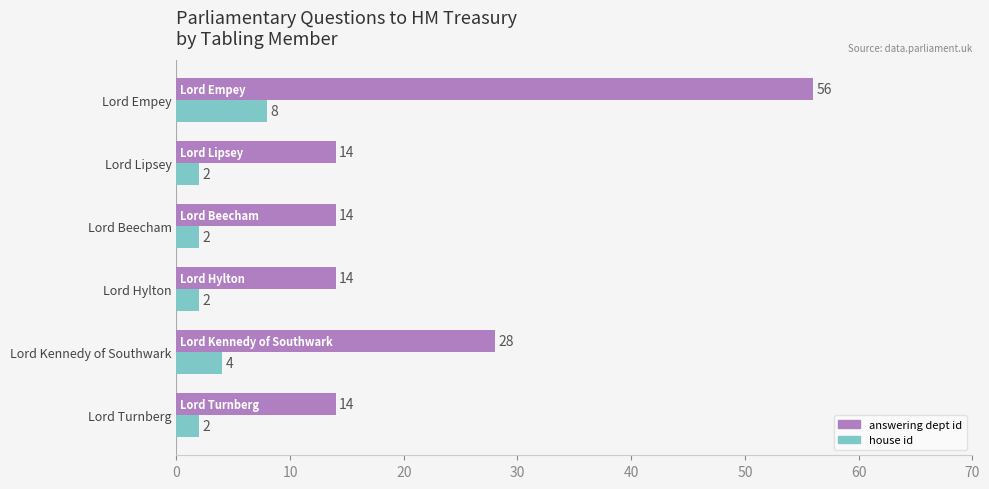

Where is house id nearest to the value 5?

Lord Kennedy of Southwark